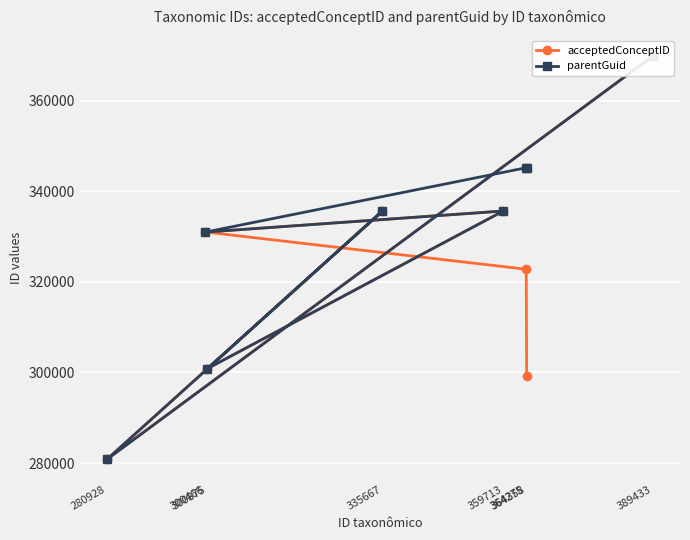

What is the difference between the second highest and second lowest values in the acceptedConceptID series?

36435